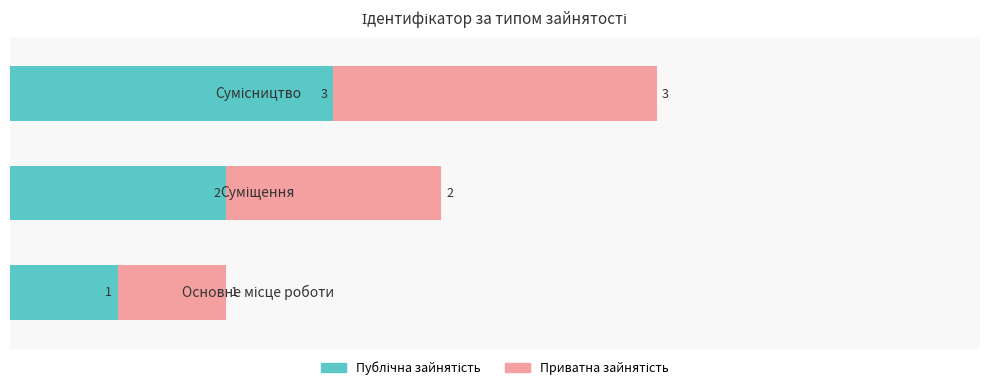

Read the Приватна зайнятість value at 0.

1